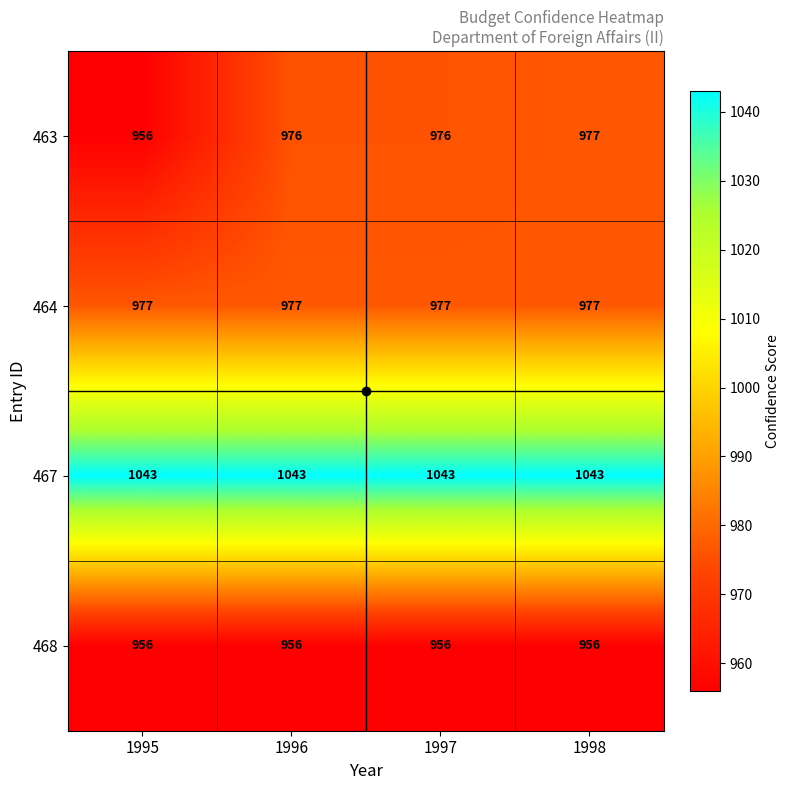

What is the maximum value for 463?

977